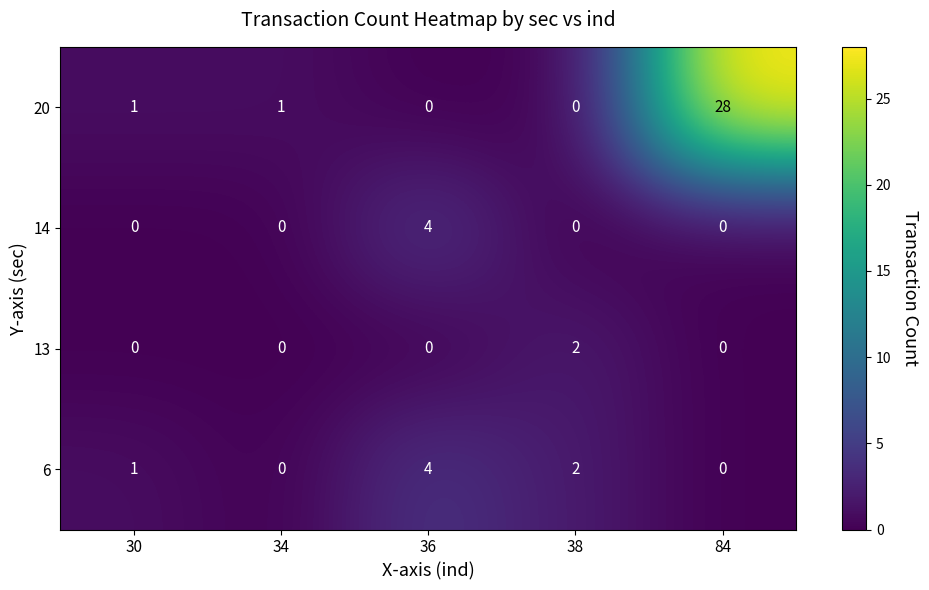

At how many categories does at least one series exceed 25?

1